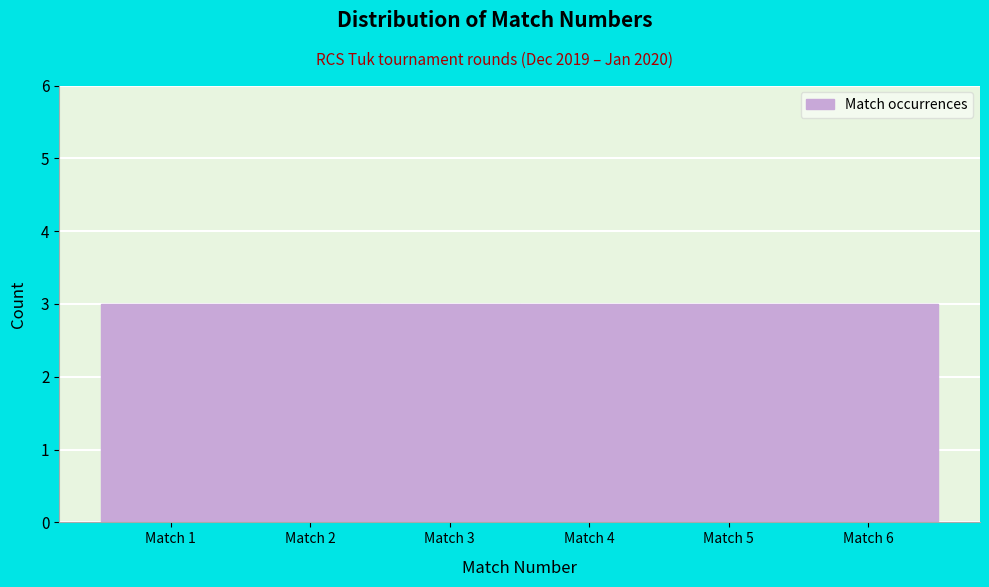

What is the height of the bar covering 3.5 to 4.5 on the x-axis? The values are not printed on the chart, so give them approximately, as read against the axis.

3